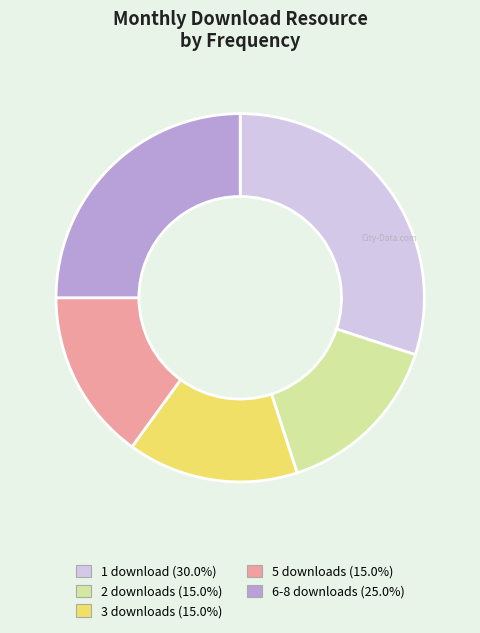

Combined, do 3 downloads (15.0%) and 6-8 downloads (25.0%) account for over 50%?

No